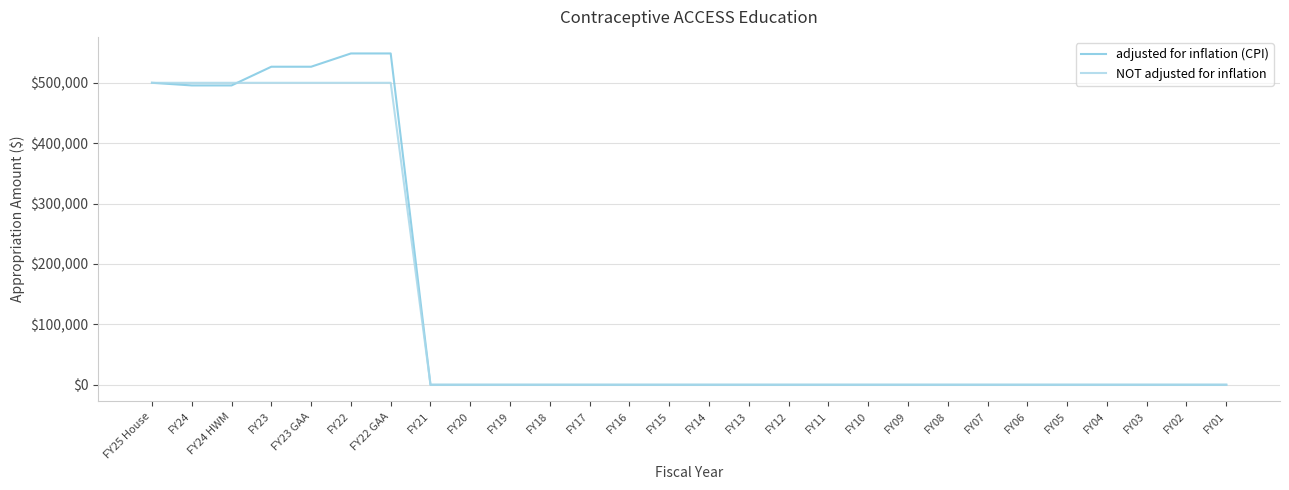

Between FY25 House and FY22, which series saw the biggest shift?

adjusted for inflation (CPI)